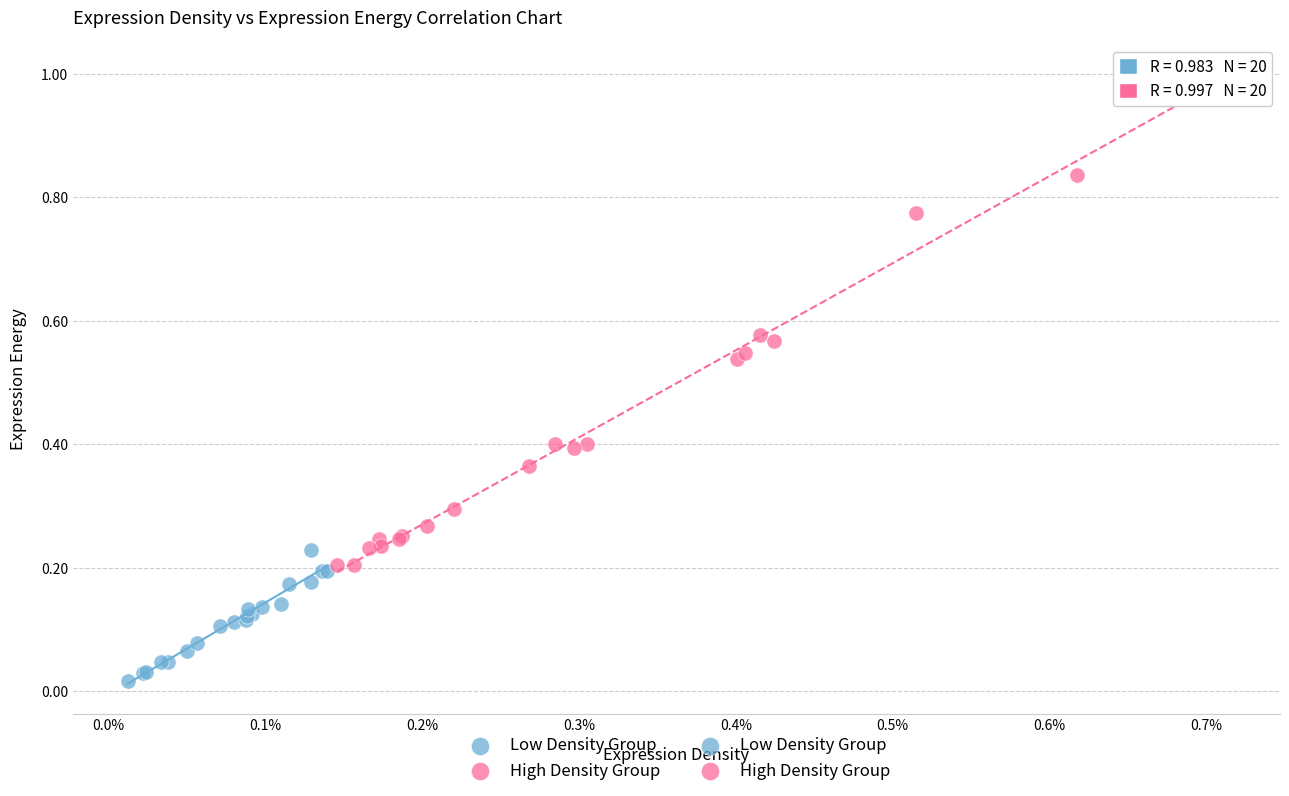

Which series reaches the minimum Y coordinate?

Low Density Group